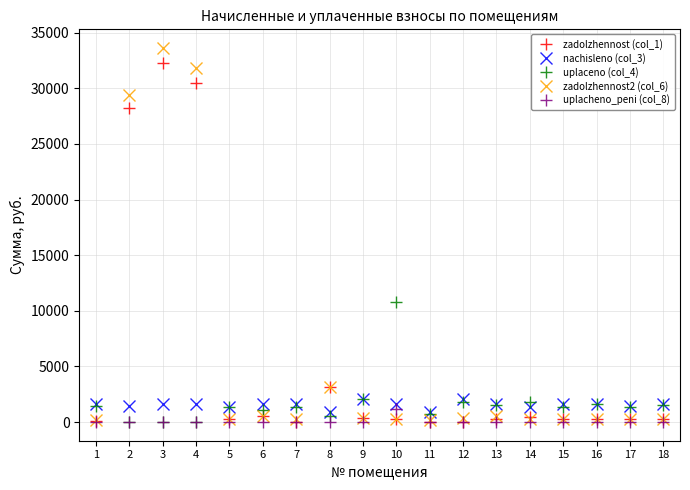

What is the sum of all zadolzhennost (col_1) values?

97344.6